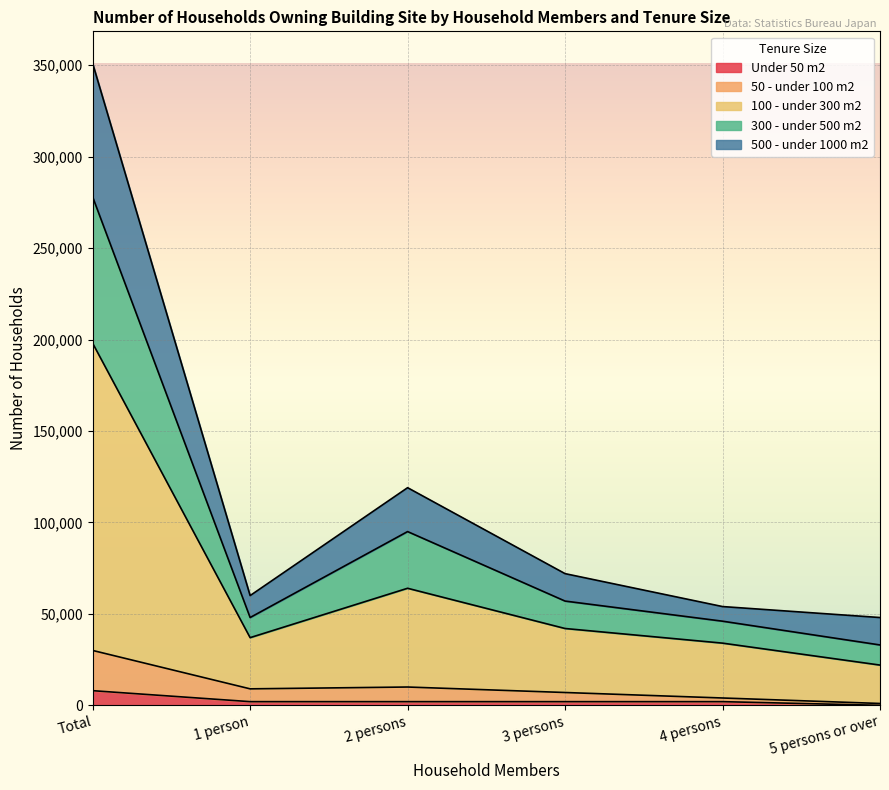

At which category is the sum across all series the highest?

Total